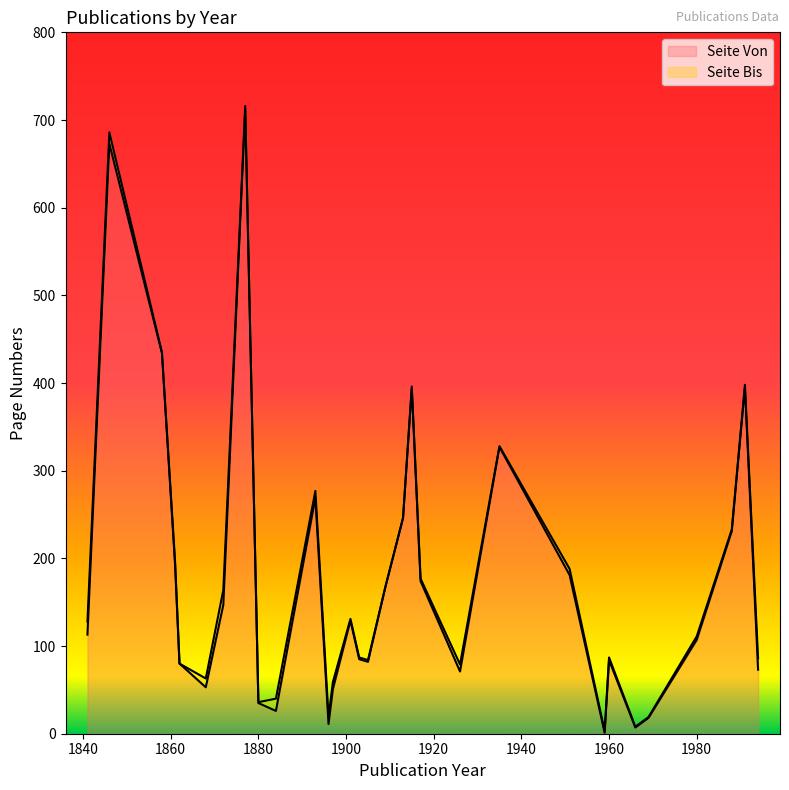

What is the value of the Seite Von point at the 21st from the left?

71